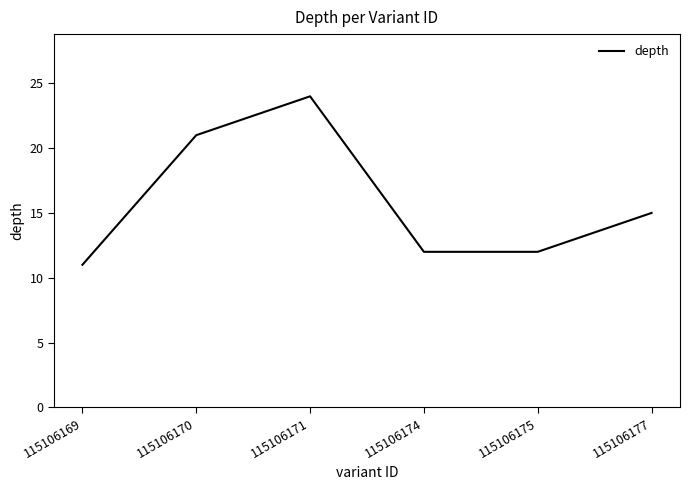

Is it true that the value at 115106174 is 12?

True